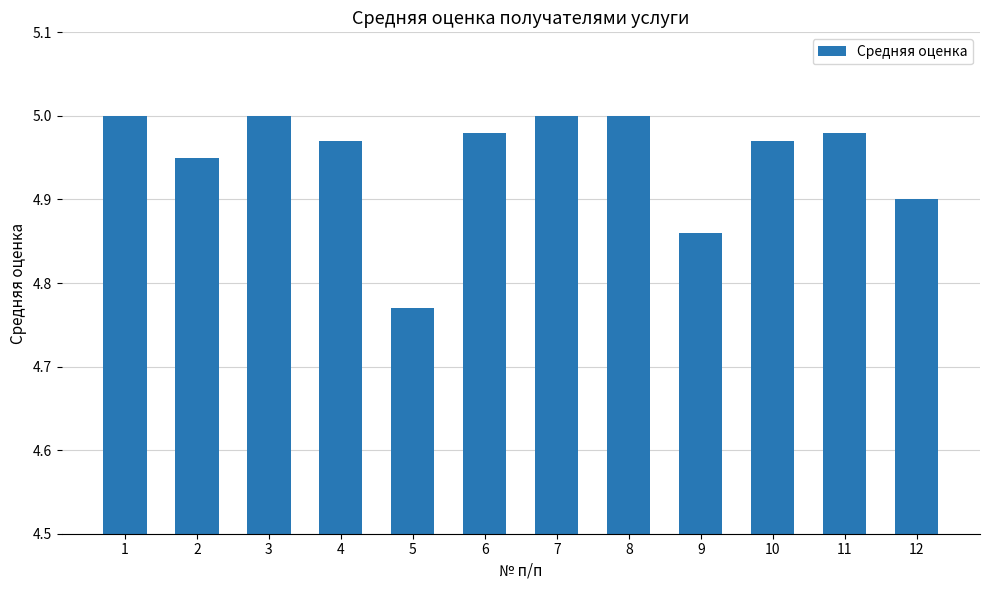

Approximately how many times larger is the value at 9 compared to 4?

1.0